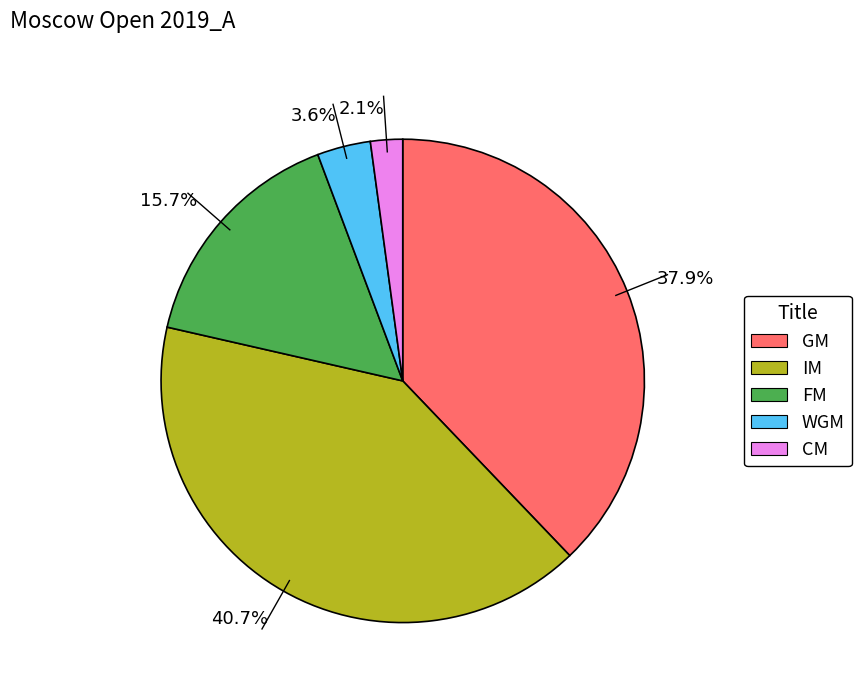

Do 40.7% and 15.7% together represent more than half of the pie?

Yes